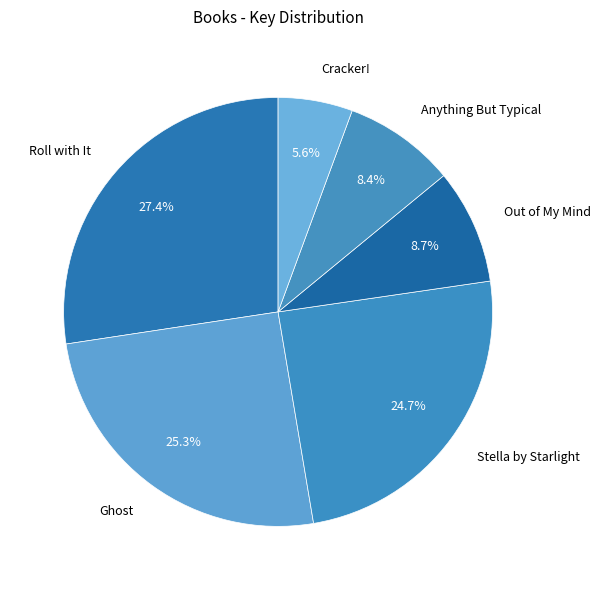

Between Roll with It and Stella by Starlight, which is larger?

Roll with It